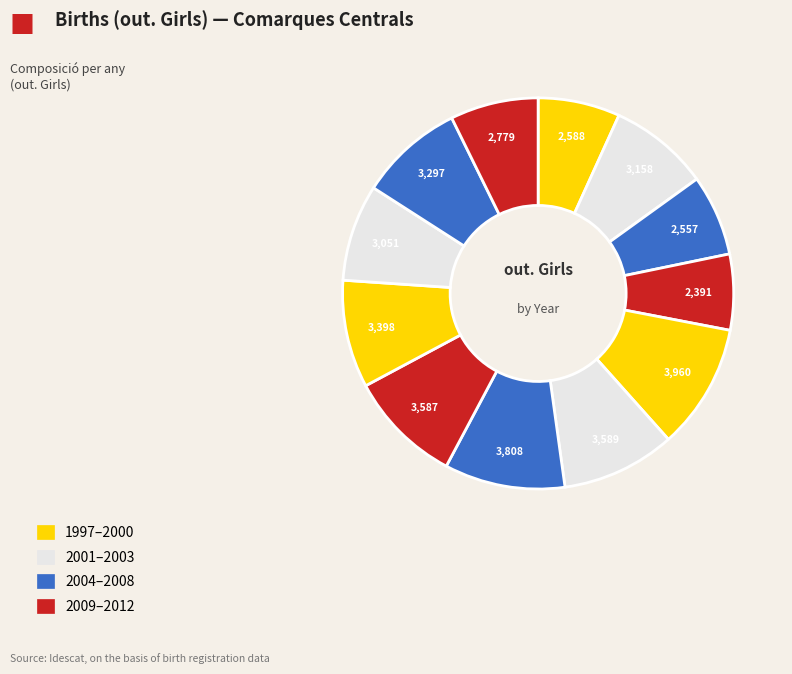

Count the number of slices in the pie.

12